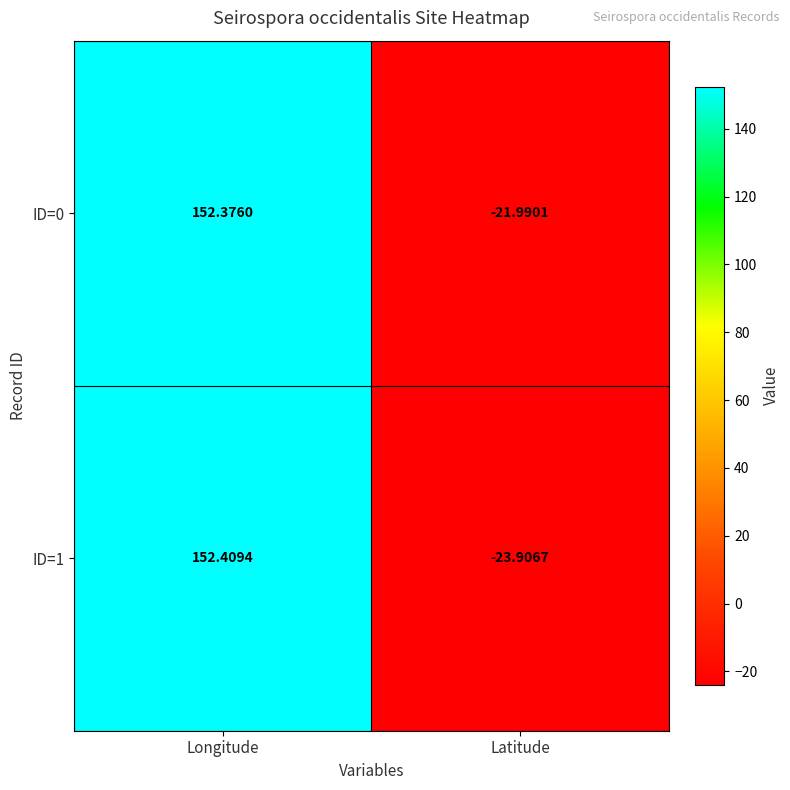

What is the spread (max minus min) of values at Latitude?

1.9